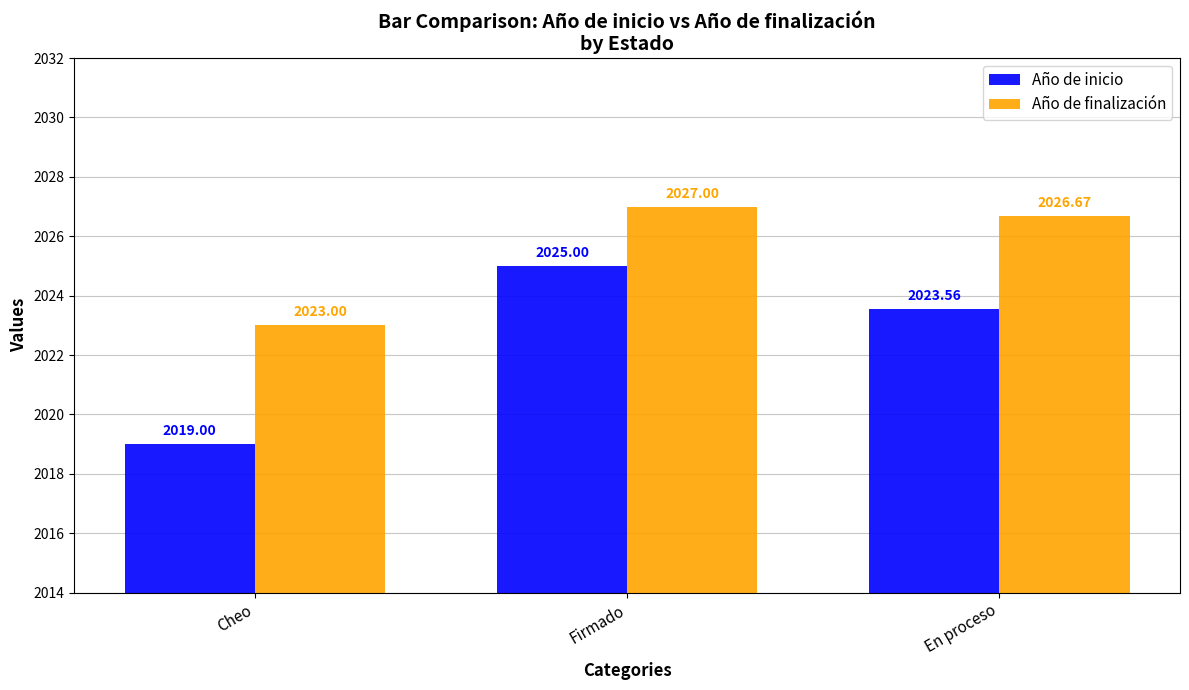

Where does the Año de finalización series first go above 2026?

Firmado